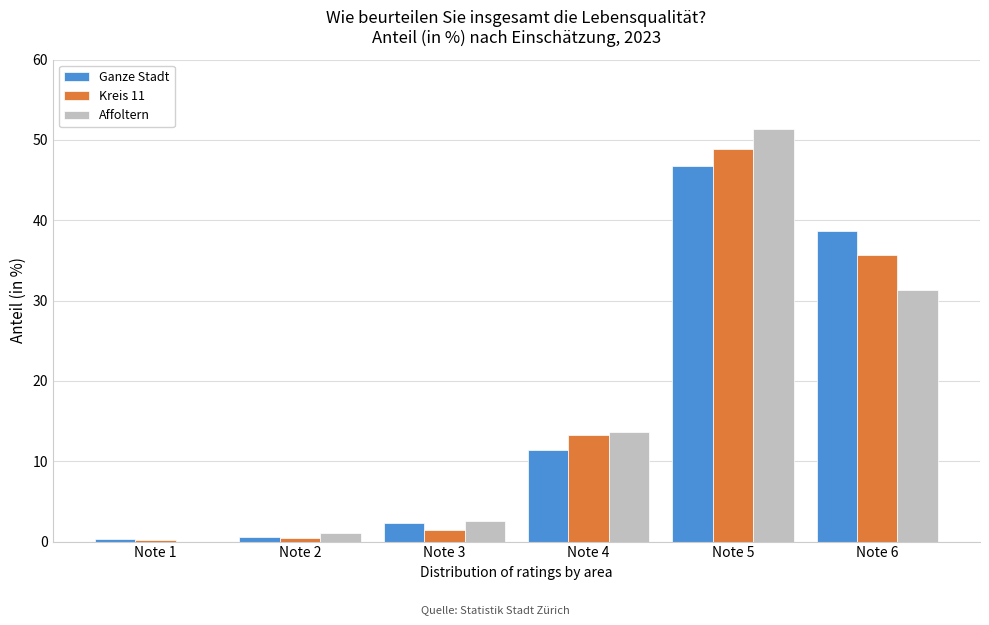

Reading right to left, what are all the values shown in this chart?

Ganze Stadt: Note 6=38.6	Note 5=46.8	Note 4=11.4	Note 3=2.3	Note 2=0.6	Note 1=0.3
Kreis 11: Note 6=35.7	Note 5=48.9	Note 4=13.3	Note 3=1.4	Note 2=0.5	Note 1=0.2
Affoltern: Note 6=31.3	Note 5=51.4	Note 4=13.7	Note 3=2.5	Note 2=1.1	Note 1=0.0